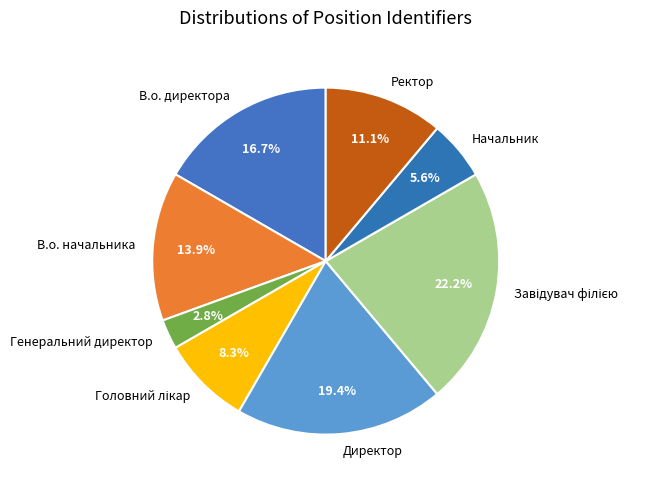

Approximately how many times larger is the value at Ректор compared to Генеральний директор?

4.0